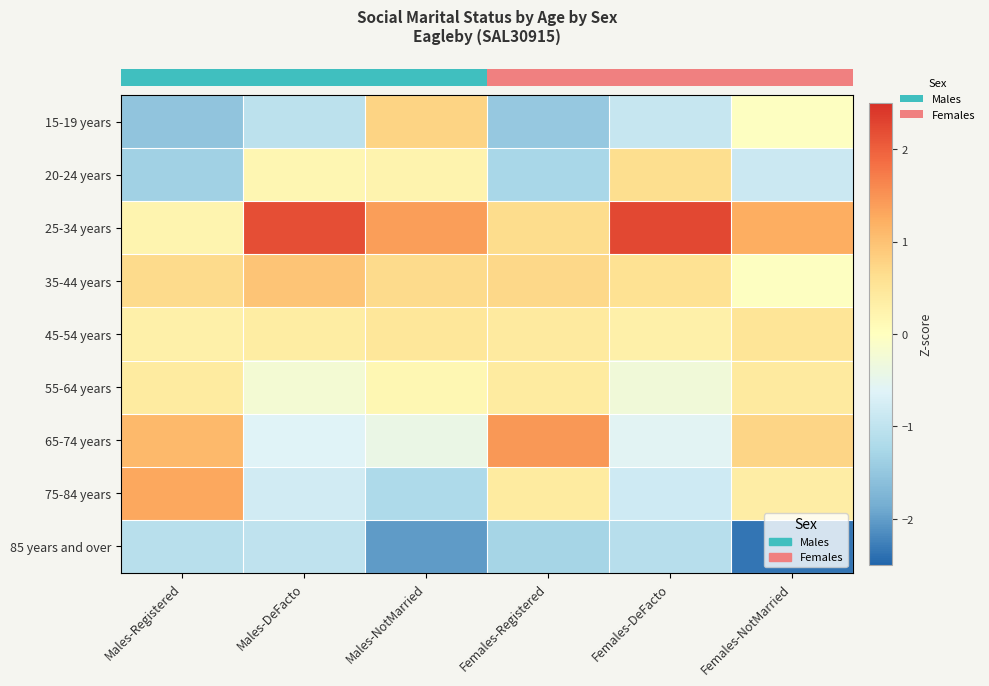

At which category is the sum across all series the highest?

Females-NotMarried